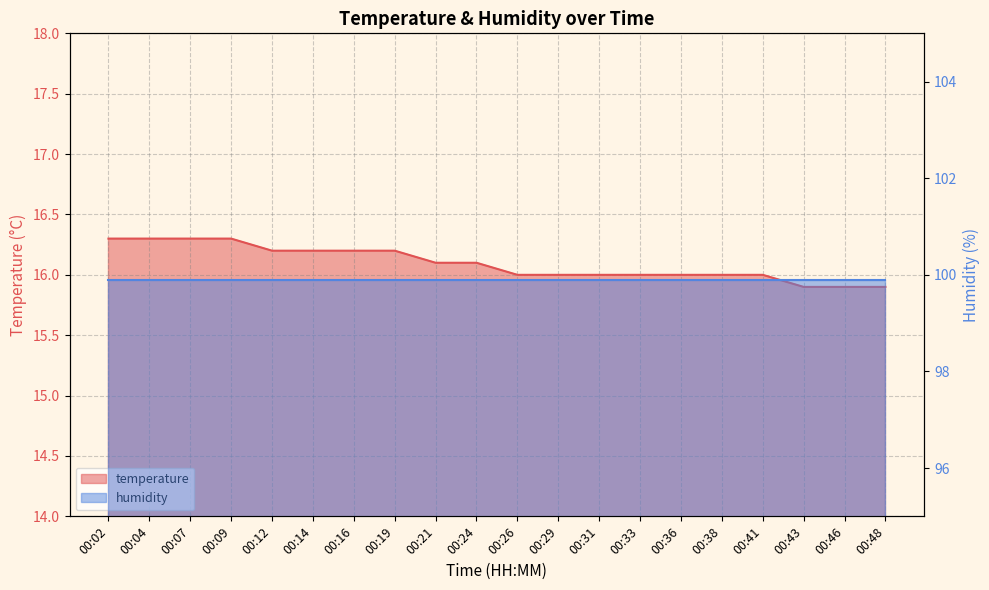

What is the greatest value displayed?

16.3